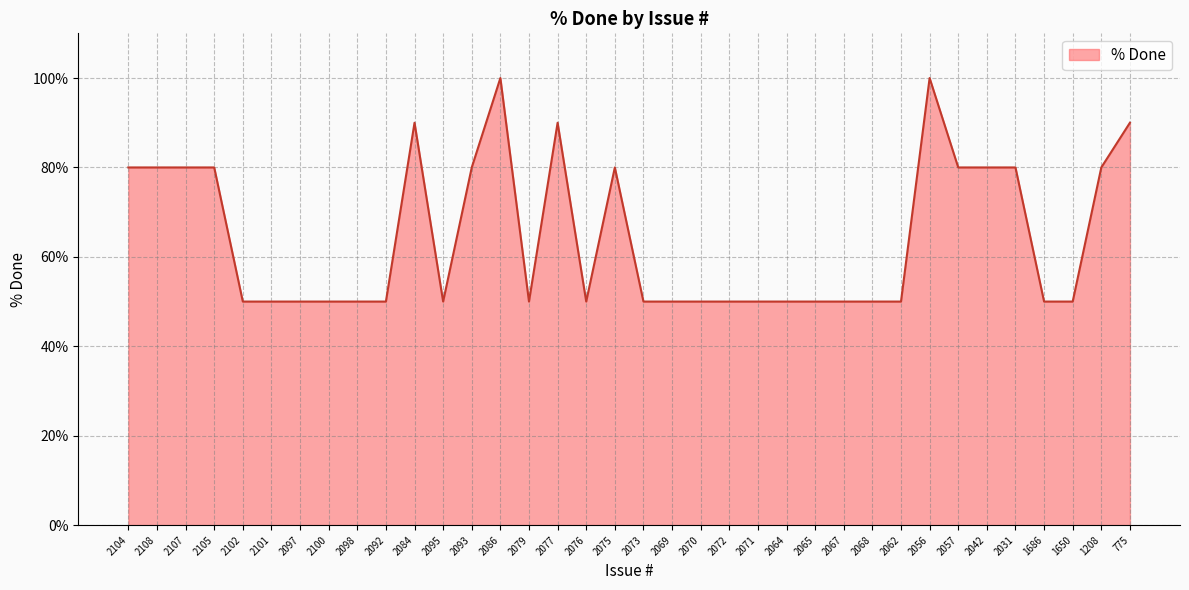

Is it true that the value at 2097 is 50?

True